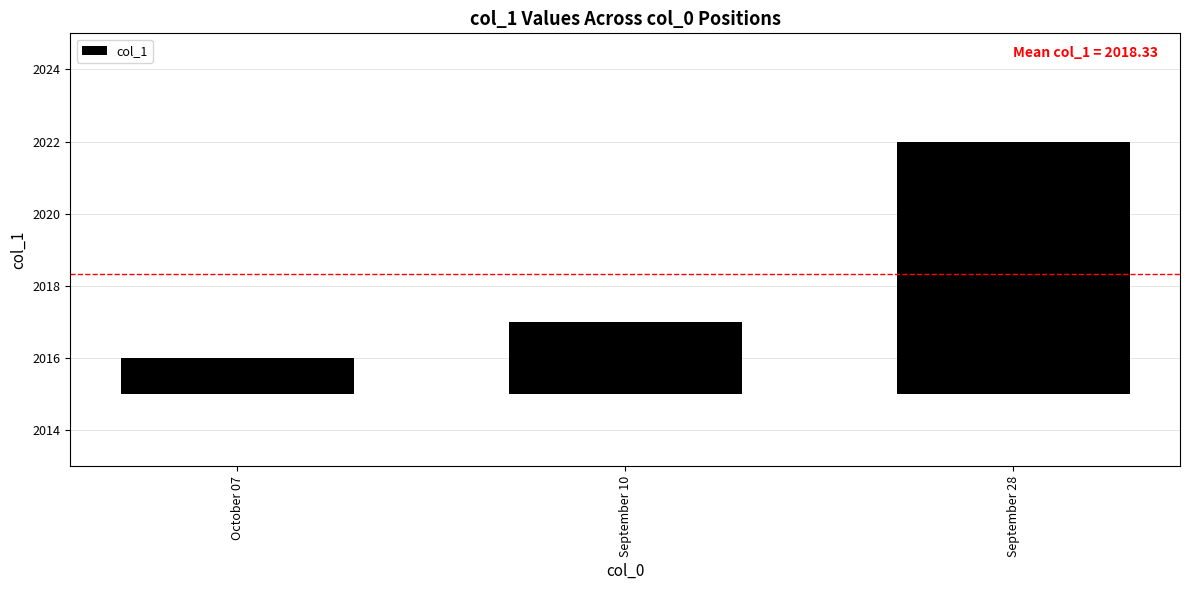

Are the bars grouped side by side (vs. stacked)?

No